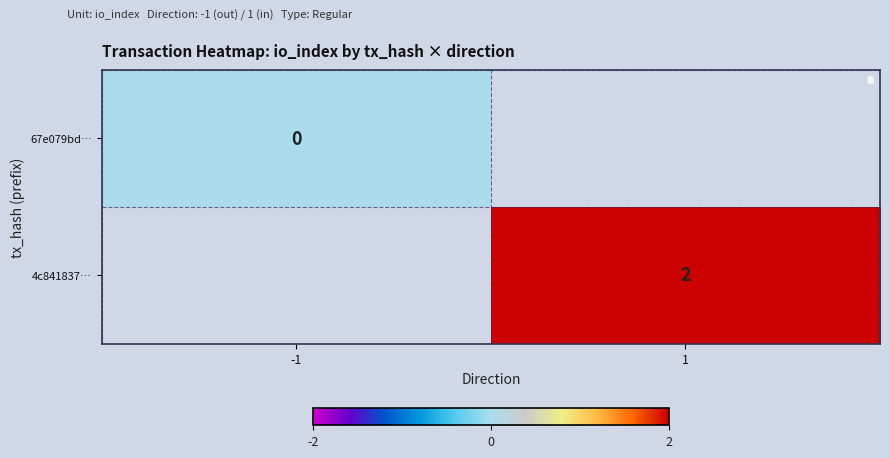

Is the value of 4c841837… at 1 greater than the value of 67e079bd… at -1?

Yes